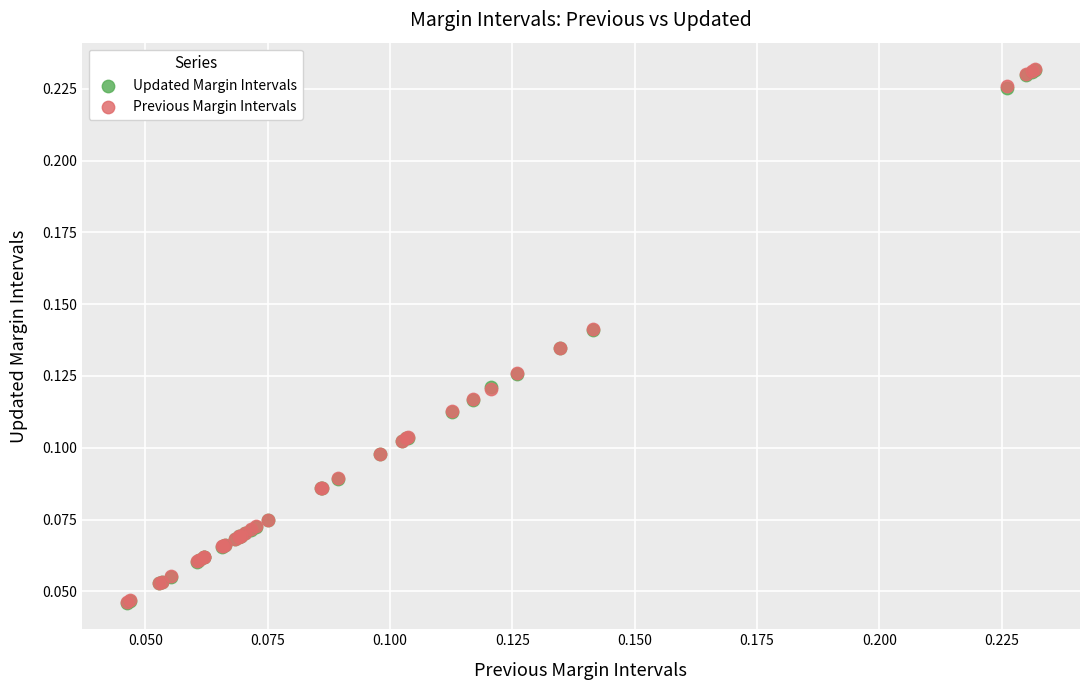

What are all the series names shown in the legend?

Updated Margin Intervals, Previous Margin Intervals